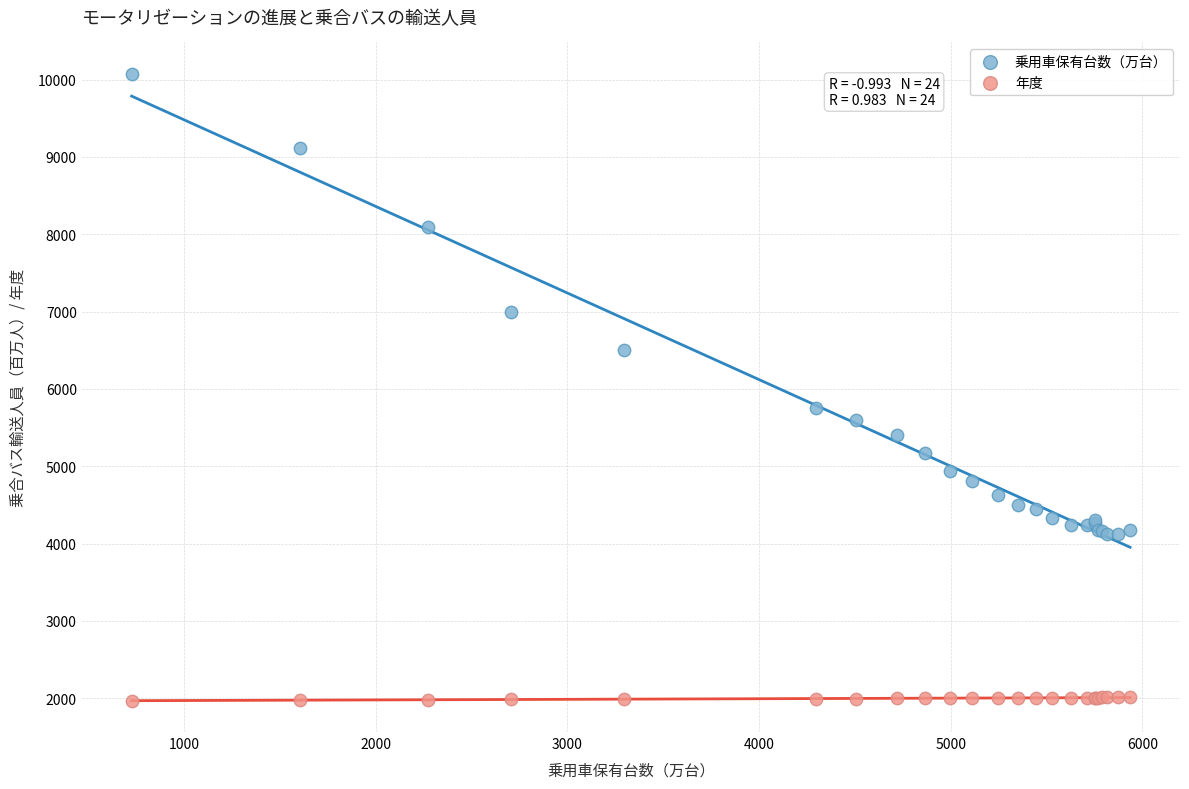

Which series has the widest spread of Y values?

乗用車保有台数（万台）